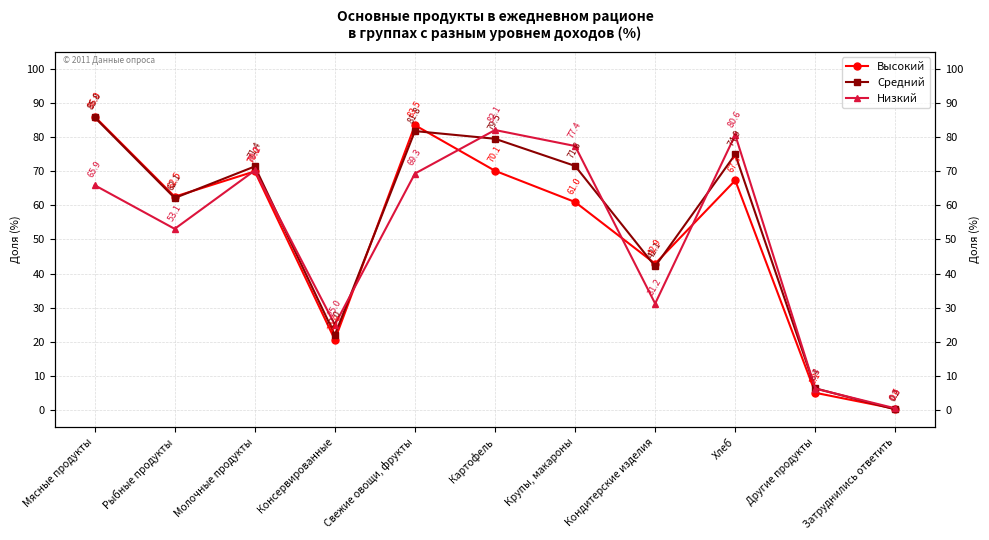

Reading left to right, extract all data points from this chart.

Высокий: 86.0	62.5	70.0	20.6	83.5	70.1	61.0	42.9	67.3	5.1	0.4
Средний: 85.8	62.1	71.4	22.0	81.8	79.5	71.6	42.1	74.9	6.4	0.2
Низкий: 65.9	53.1	70.2	25.0	69.3	82.1	77.4	31.2	80.6	6.3	0.5